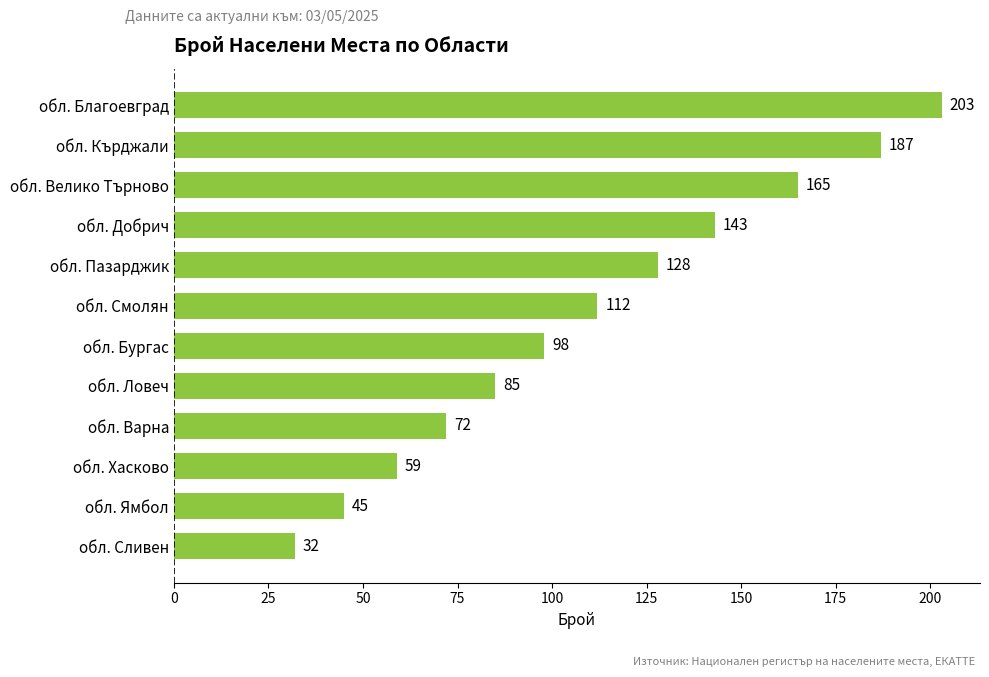

Reading top to bottom, what are all the values shown in this chart?

203	187	165	143	128	112	98	85	72	59	45	32